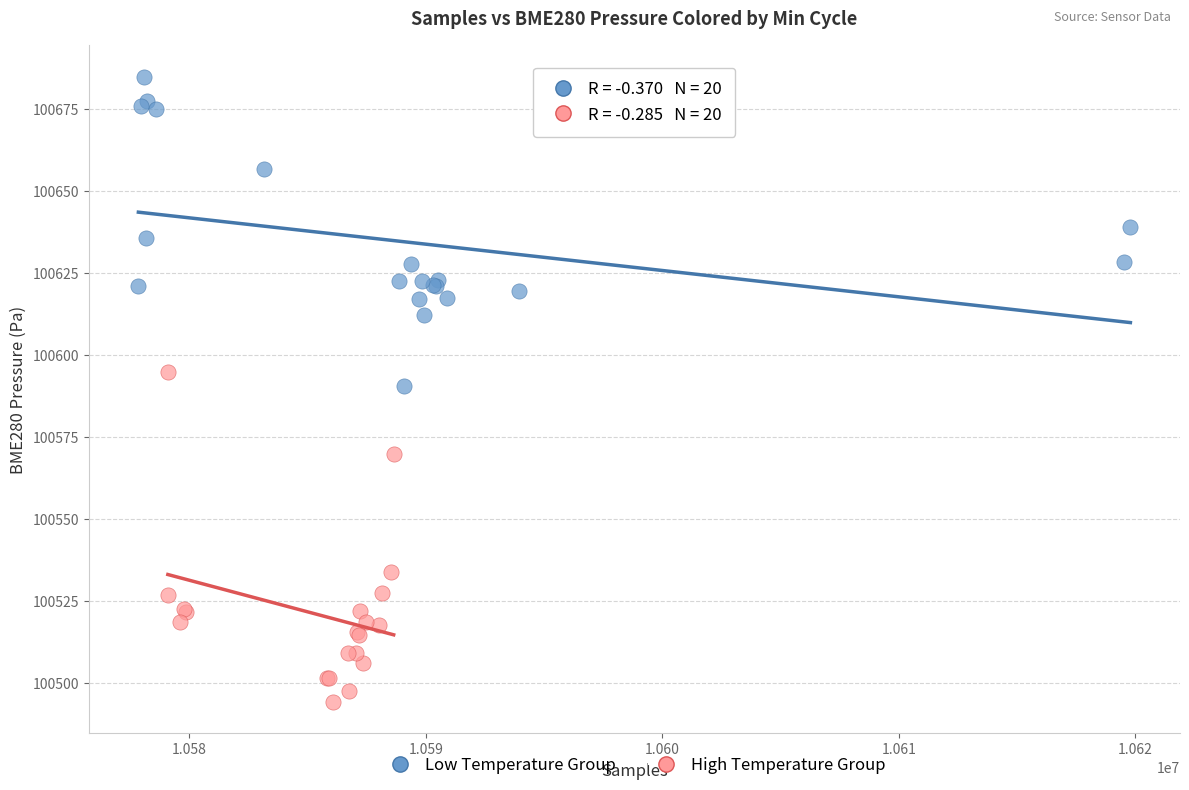

Which series contains the lowest Y value?

High Temperature Group